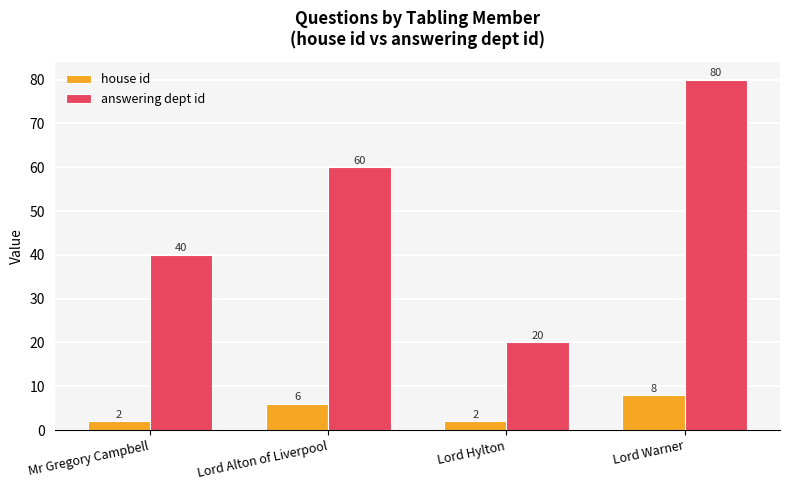

How many data points in house id are less than 6?

2